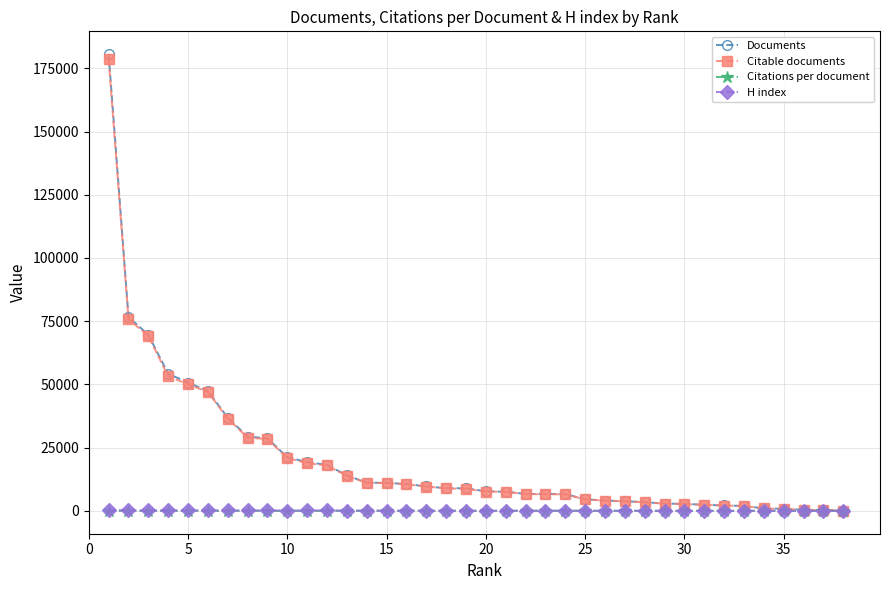

True or false: Citable documents has more than 0 interior local peaks.

True